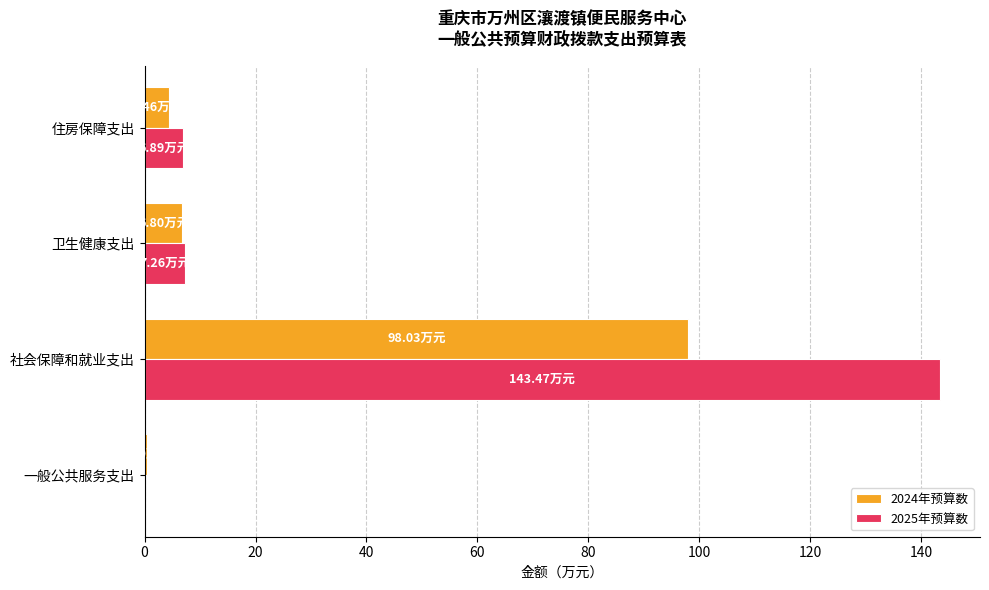

What is the sum of all 2024年预算数 values?

109.8